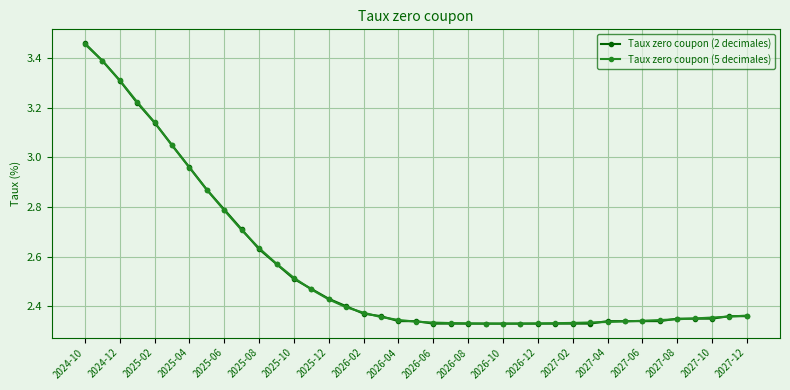

What are all the series names shown in the legend?

Taux zero coupon (2 decimales), Taux zero coupon (5 decimales)